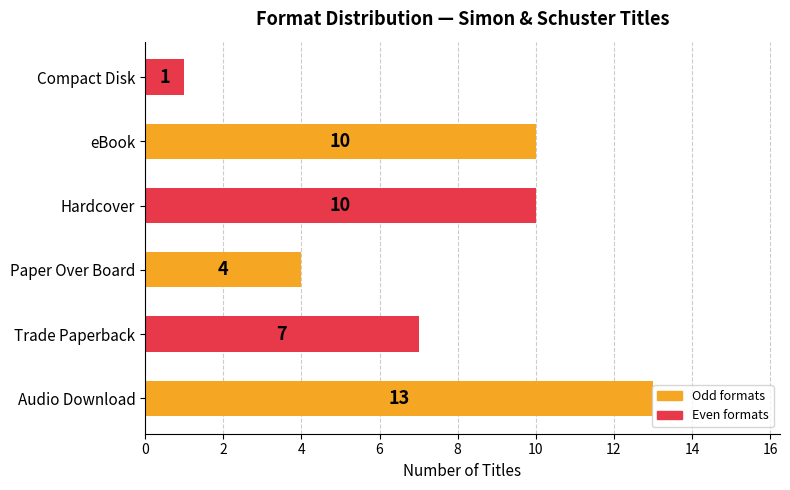

Count the values in the range 4 to 10.

4